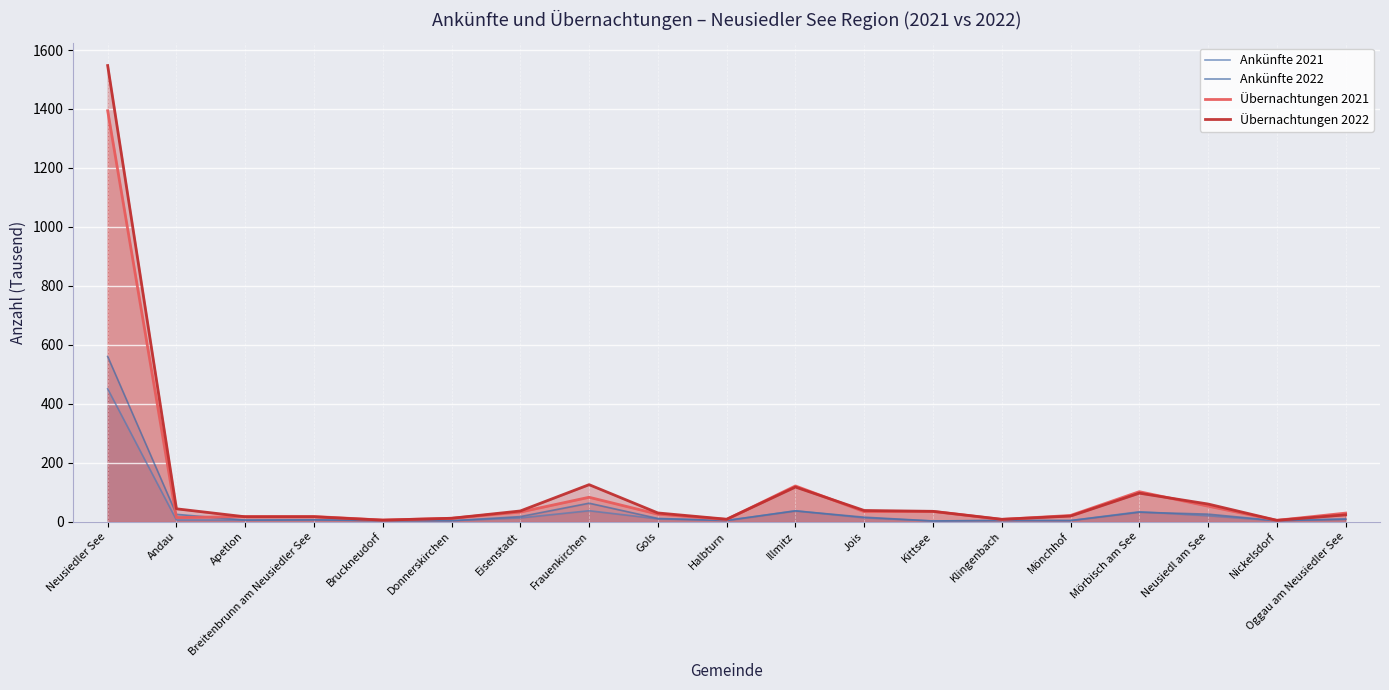

At which category is the sum across all series the highest?

Neusiedler See